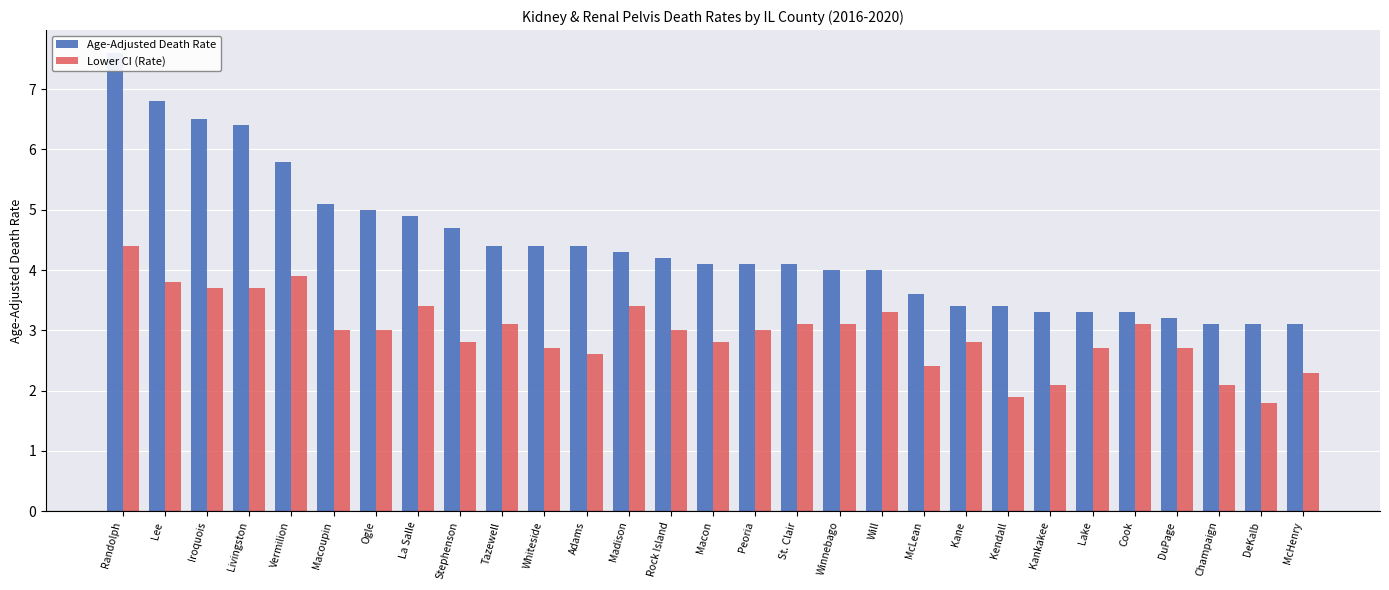

What is the highest value of the Lower CI (Rate) series?

4.4